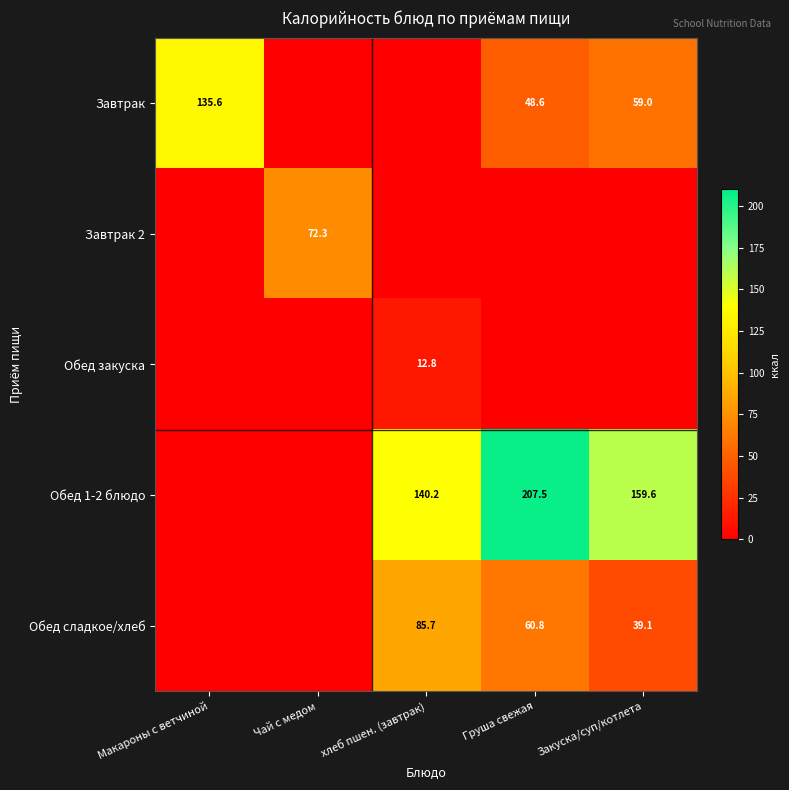

The value of Завтрак at Закуска/суп/котлета is 90.4. True or false?

False